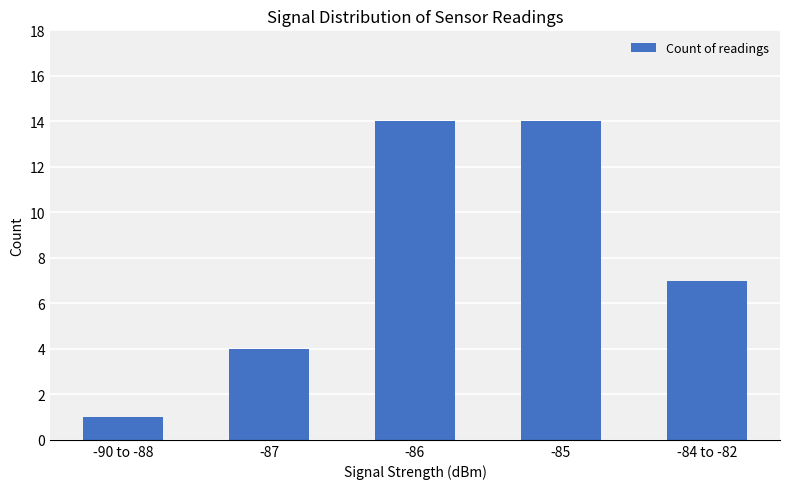

What is the change in value from -90 to -88 to -84 to -82?

+6